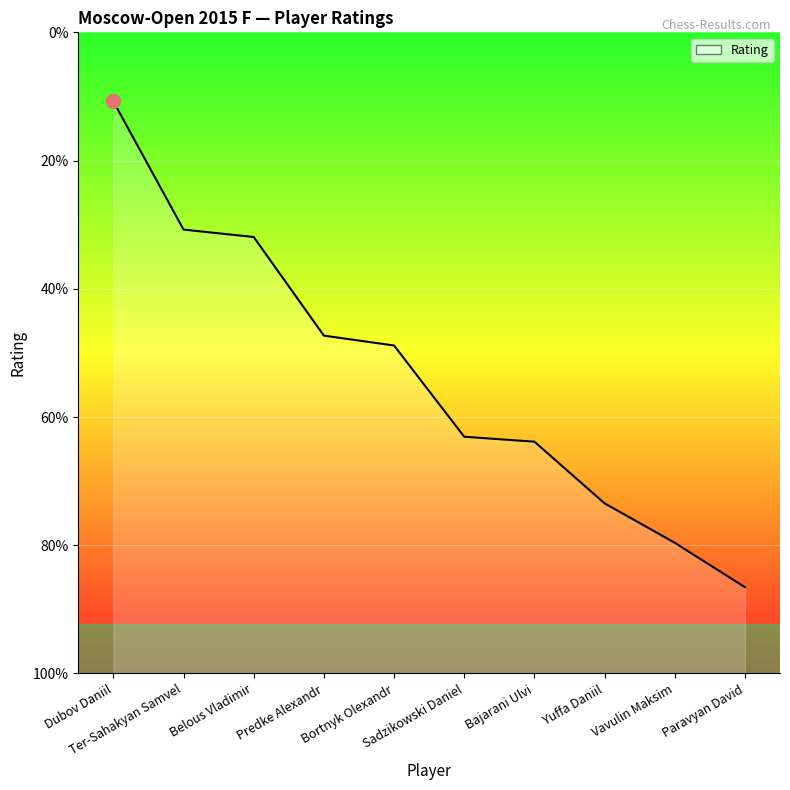

Is this an area chart (filled region under the line)?

Yes